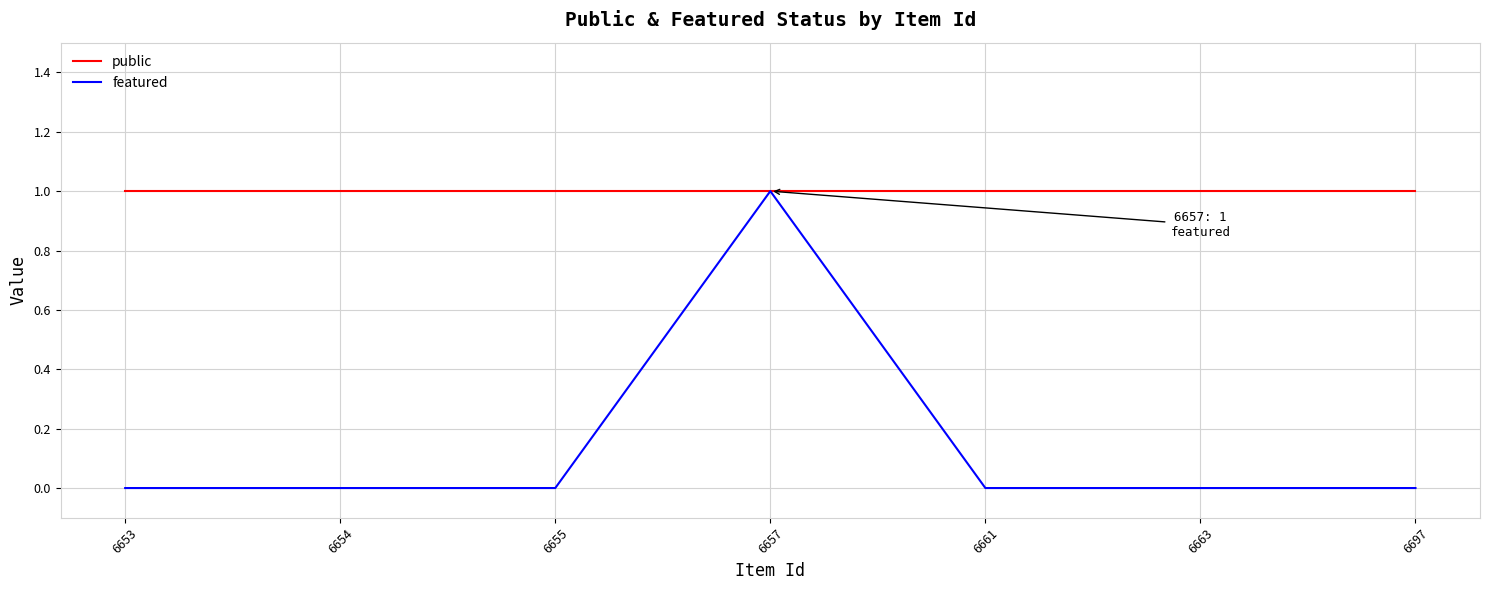

Is the value of public at 6697 greater than the value of featured at 6697?

Yes